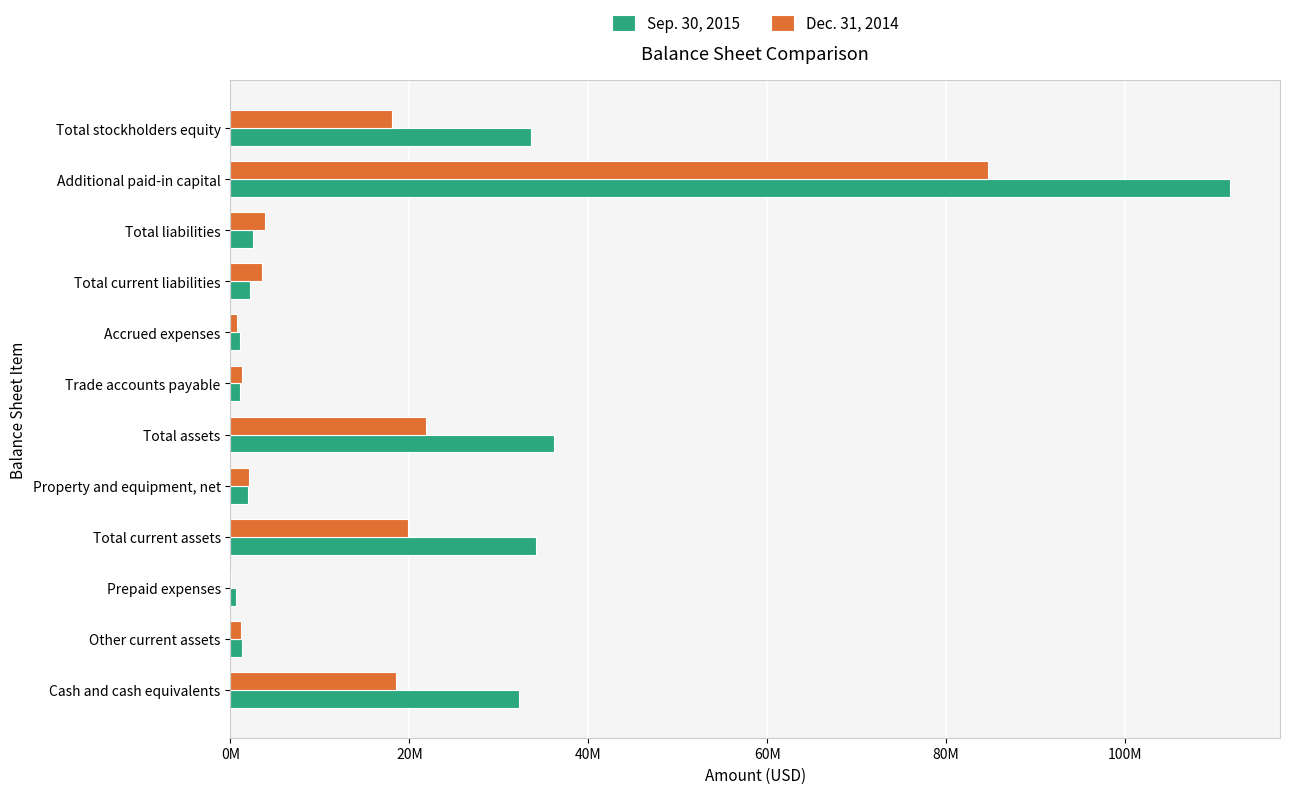

What are all the series names shown in the legend?

Sep. 30, 2015, Dec. 31, 2014